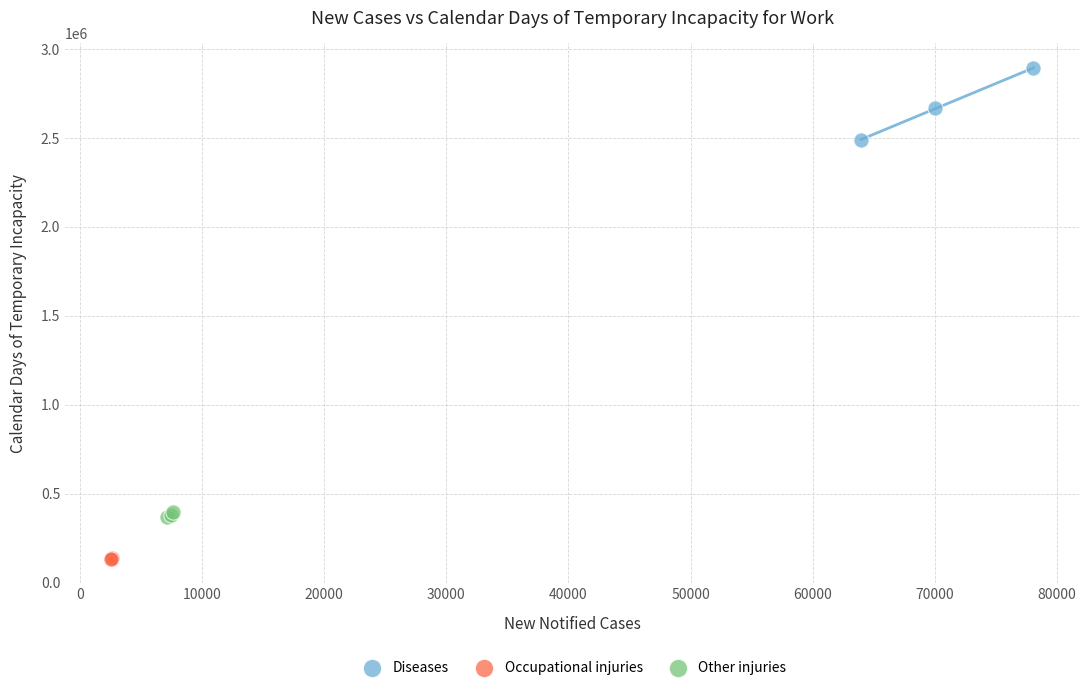

Which series has the largest Y range (max minus min)?

Diseases